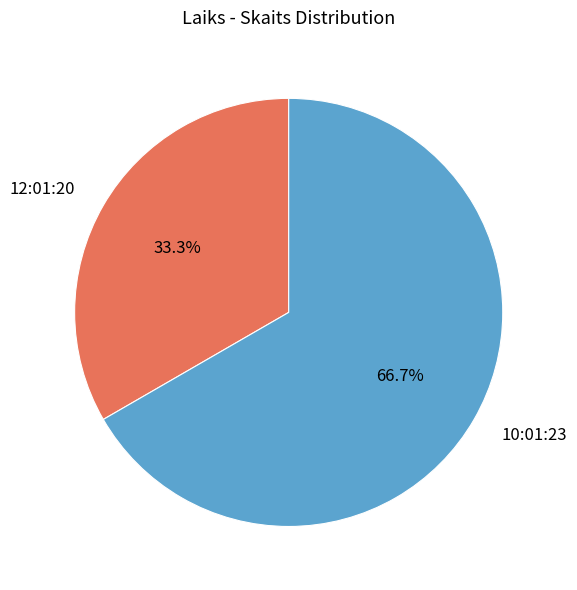

What percentage do 10:01:23 and 12:01:20 together represent?

100.0%